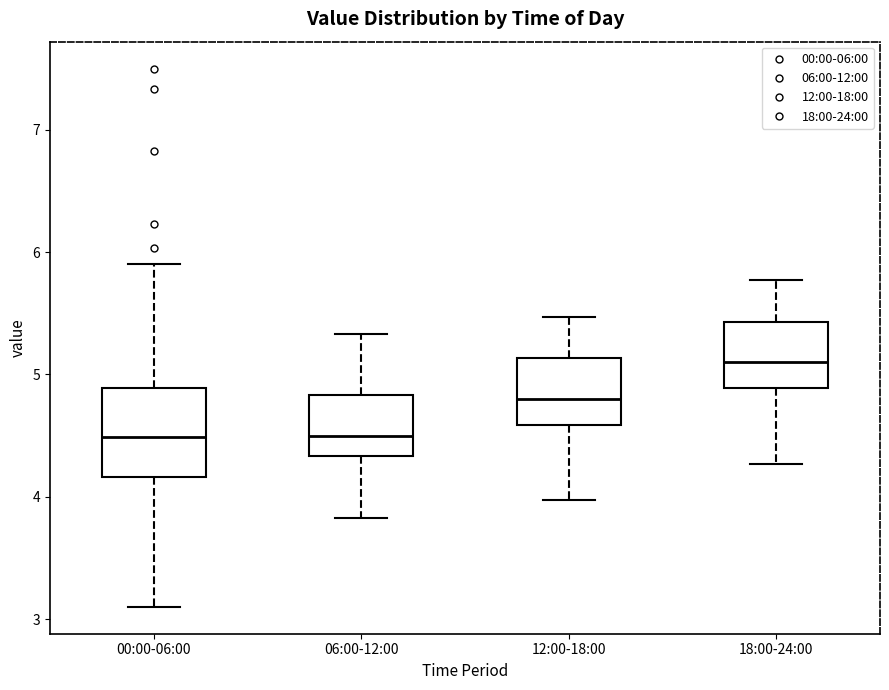

Where does the median line of the box for 18:00-24:00 sit on the y-axis? The values are not printed on the chart, so give them approximately, as read against the axis.

5.1